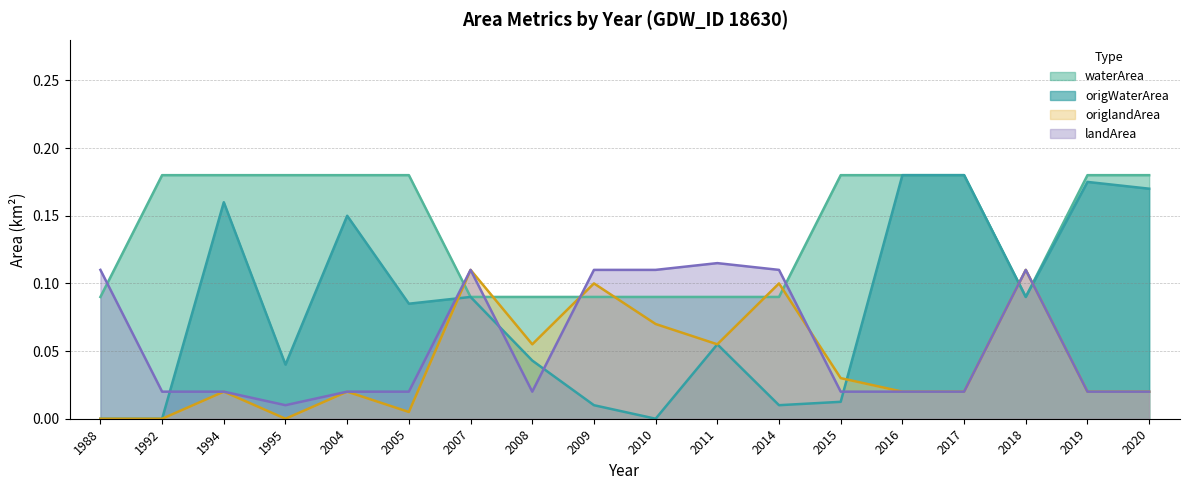

At which label is waterArea closest to 0?

1988